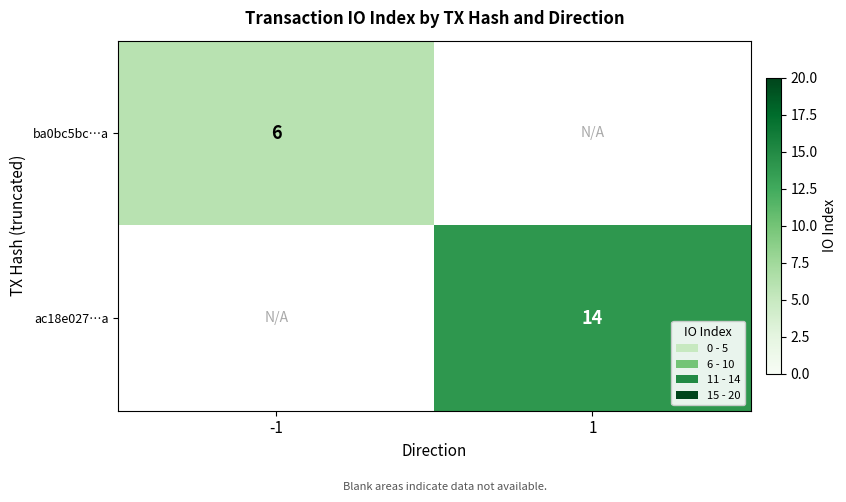

The value of ac18e027…a at 1 is 8. True or false?

False